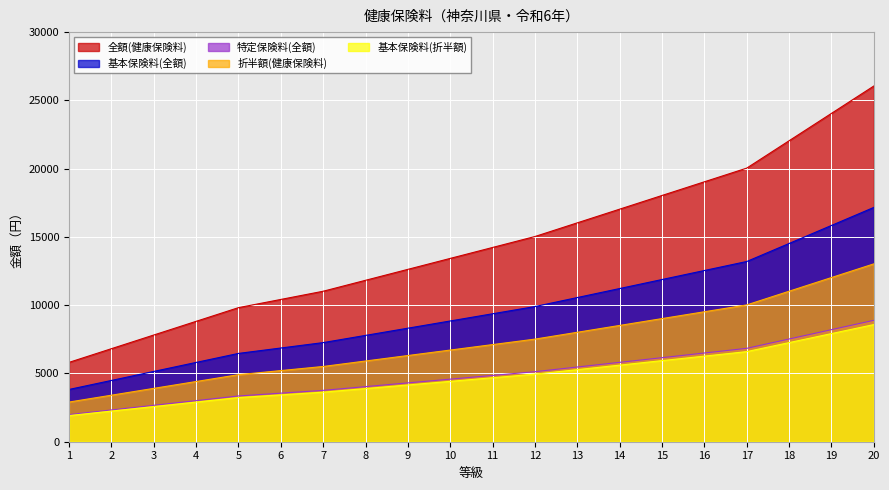

What is the difference between the second highest and minimum values in the 全額(健康保険料) series?

18236.4